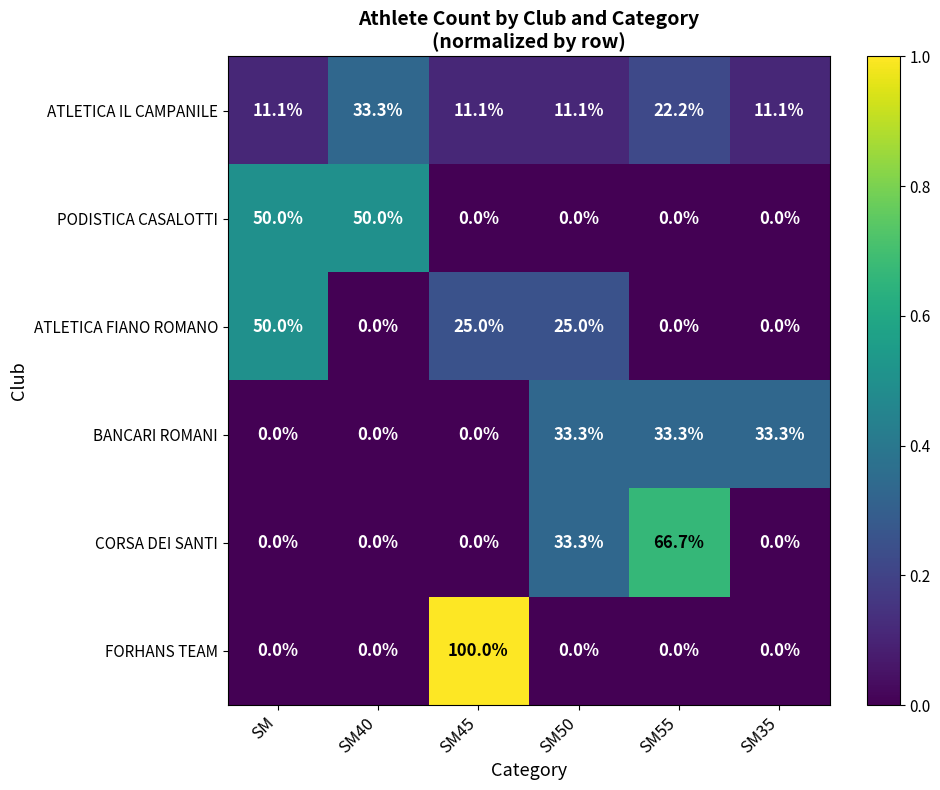

At which label is ATLETICA IL CAMPANILE closest to 22?

SM55